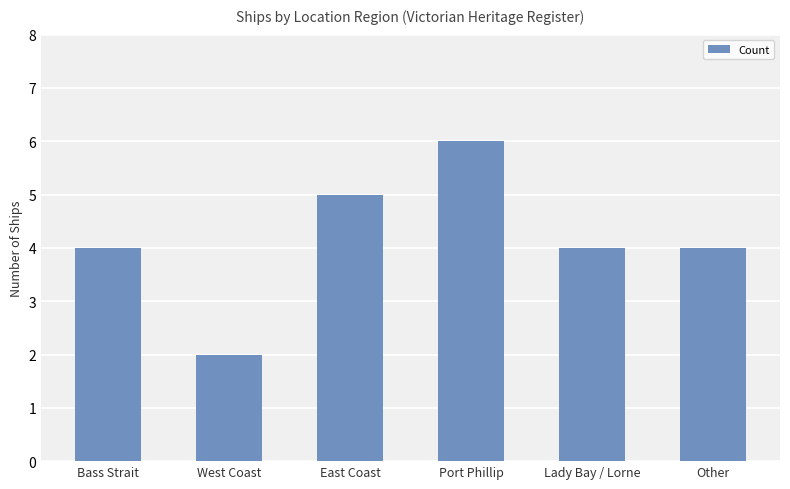

Which has a higher value, East Coast or Bass Strait?

East Coast